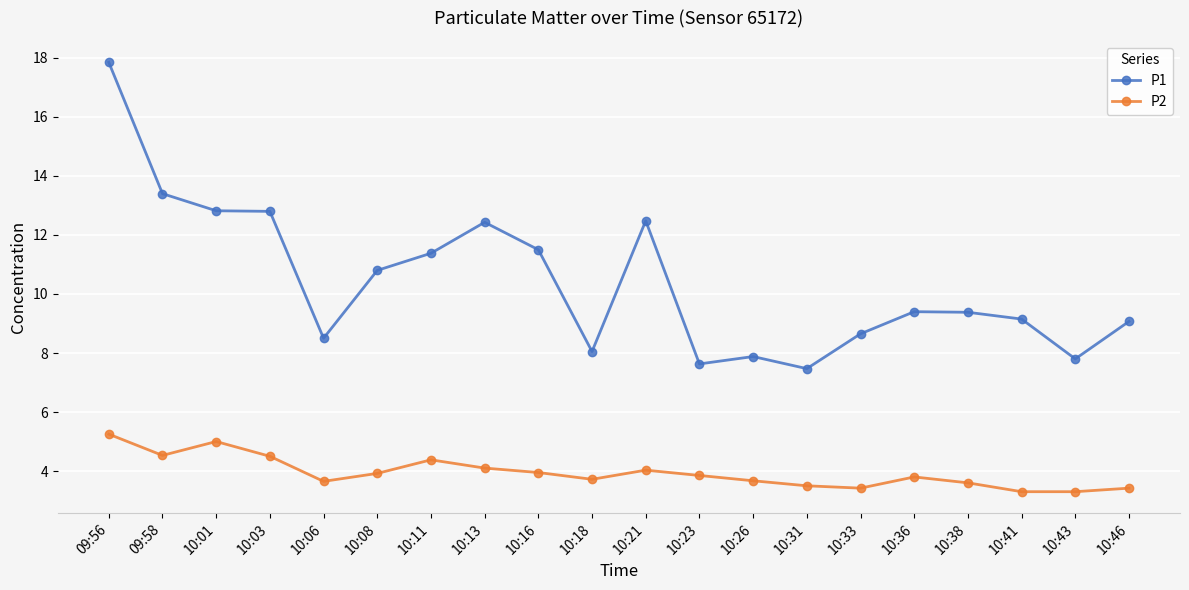

Which series has the largest range (max minus min)?

P1